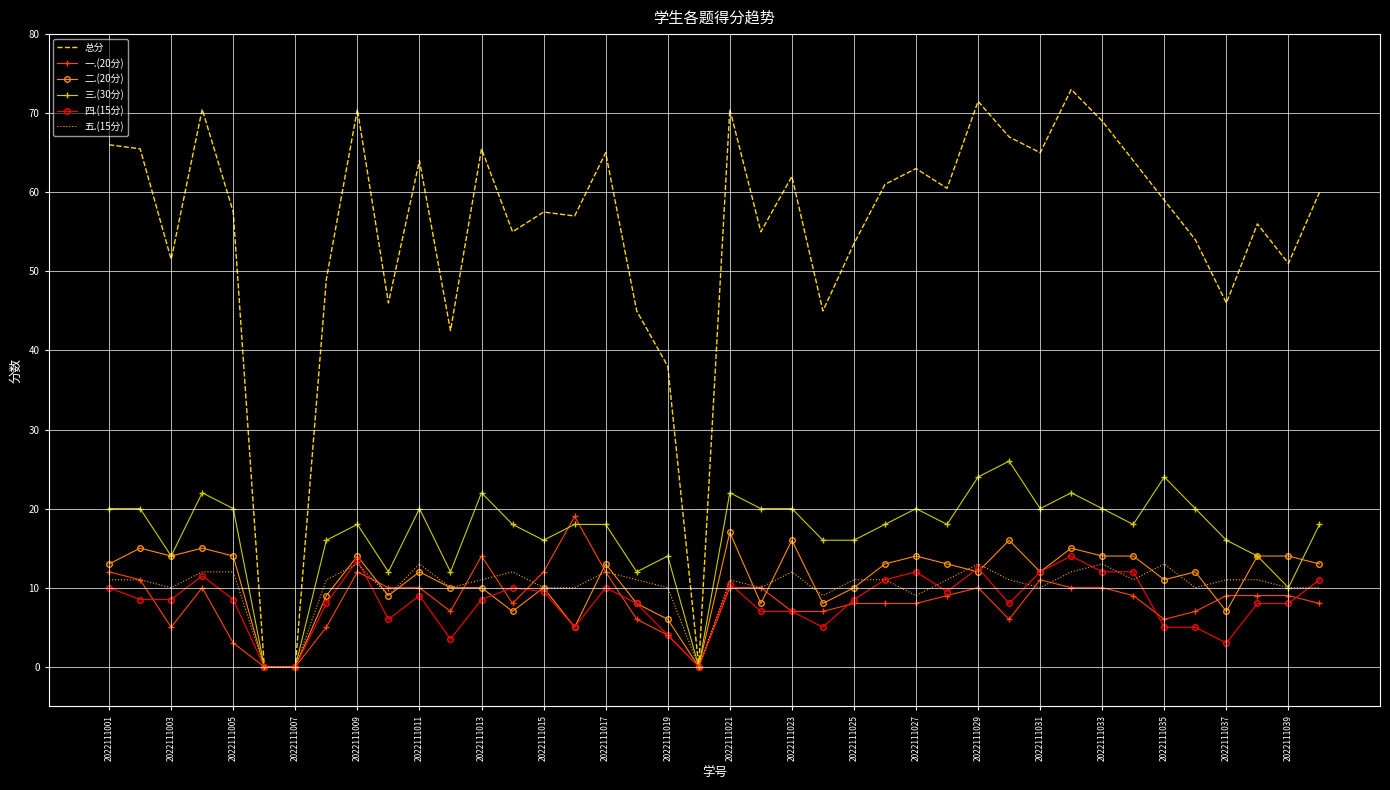

What are all the series names shown in the legend?

总分, 一.(20分), 二.(20分), 三.(30分), 四.(15分), 五.(15分)